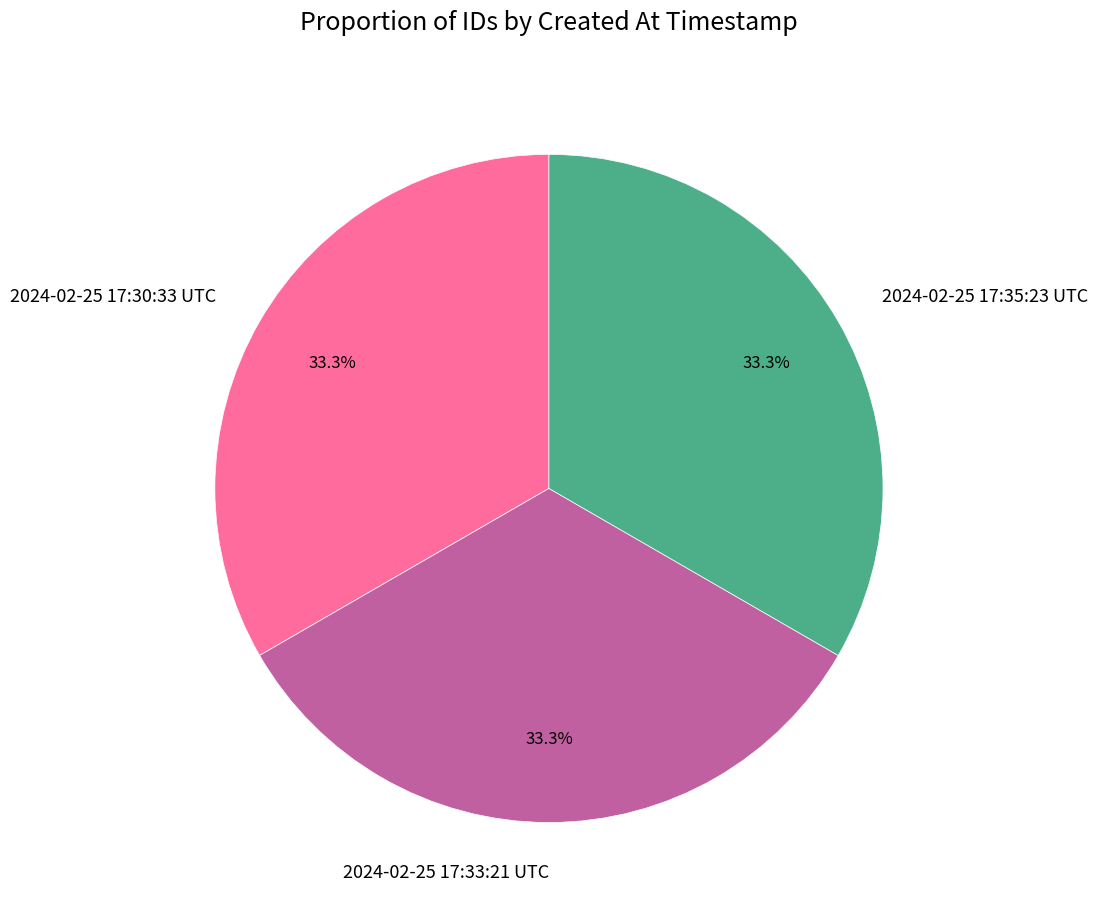

To the nearest percent, what percentage of the pie is 2024-02-25 17:35:23 UTC?

33%